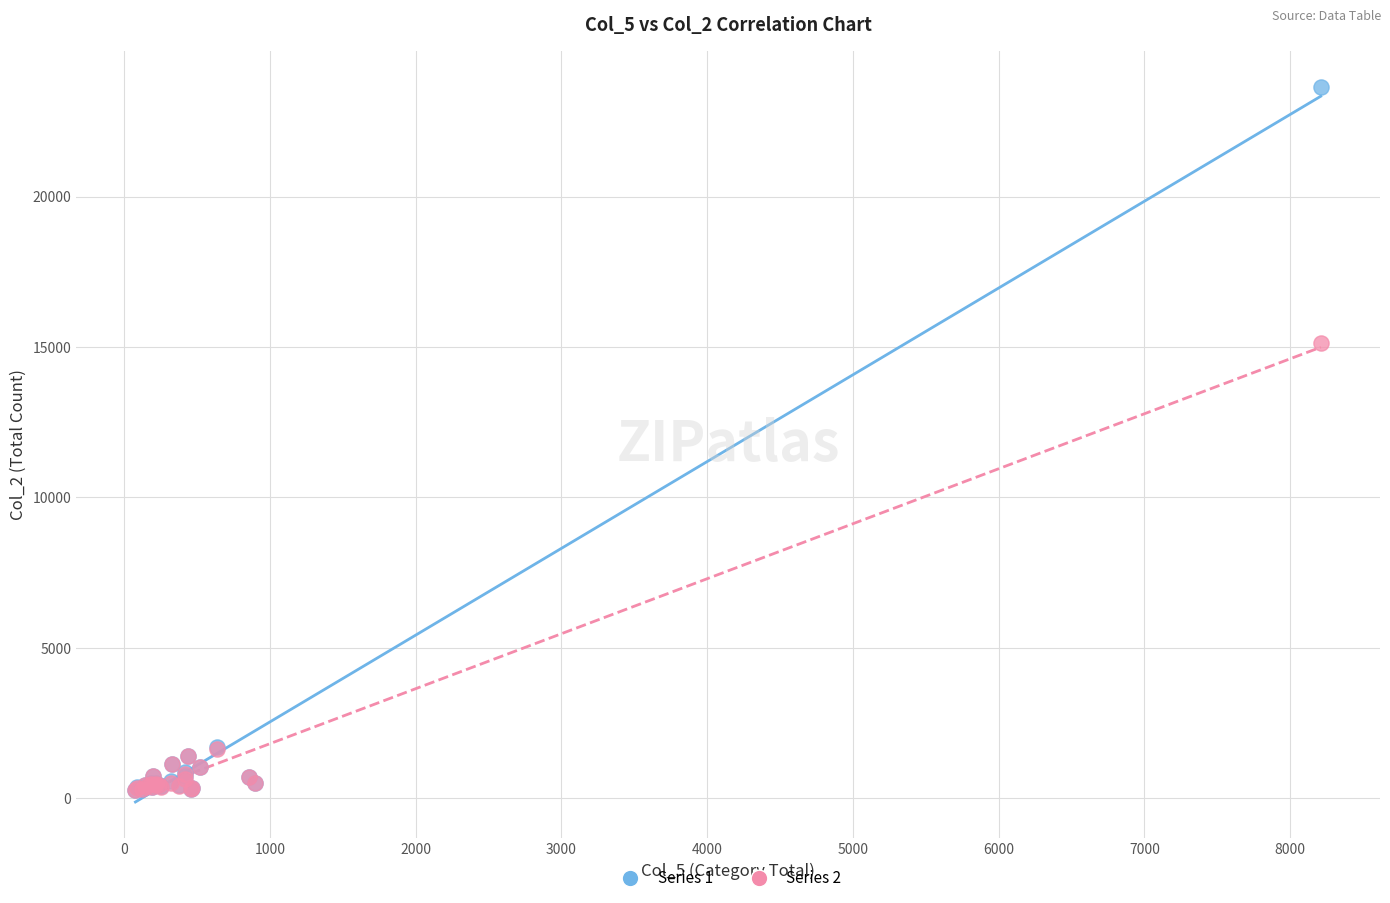

Across all series, what Y value is closest to 11957?

15147